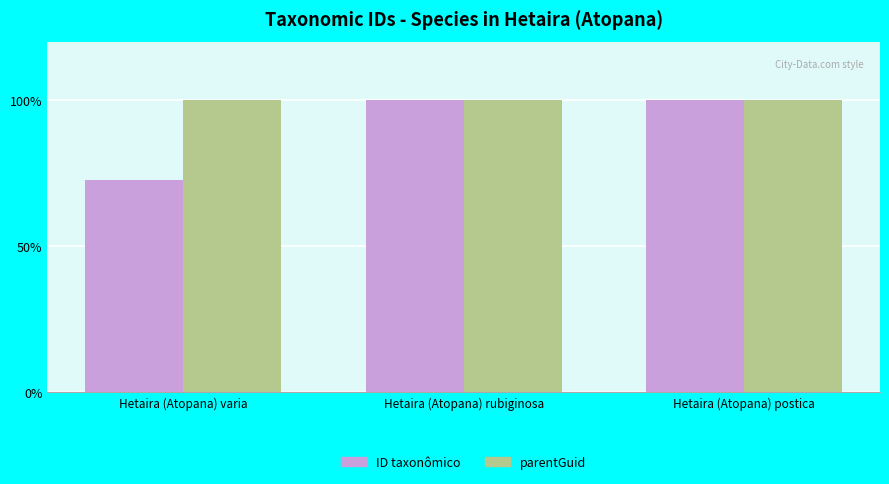

Which series has the largest total across all categories?

parentGuid